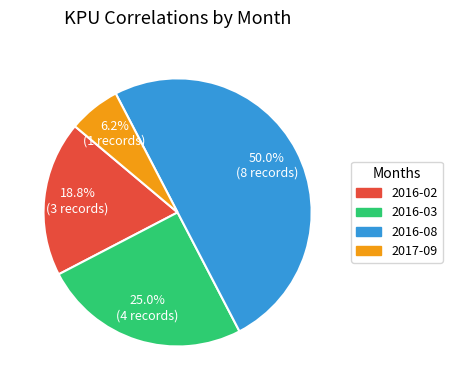

What is the total percentage of 2016-08 and 2016-03?

75.0%